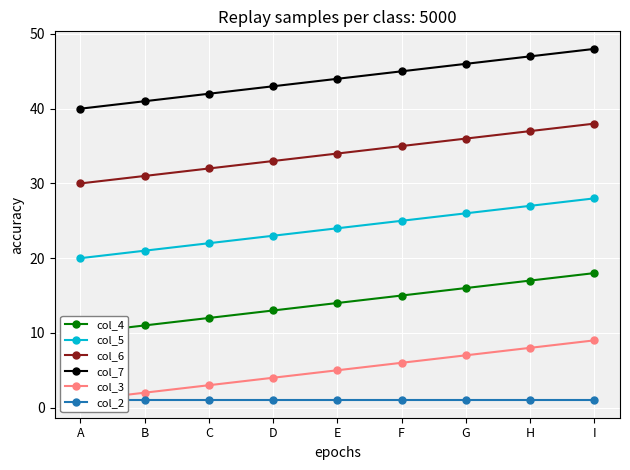

Rank the series by their maximum value, from lowest to highest.

col_2, col_3, col_4, col_5, col_6, col_7